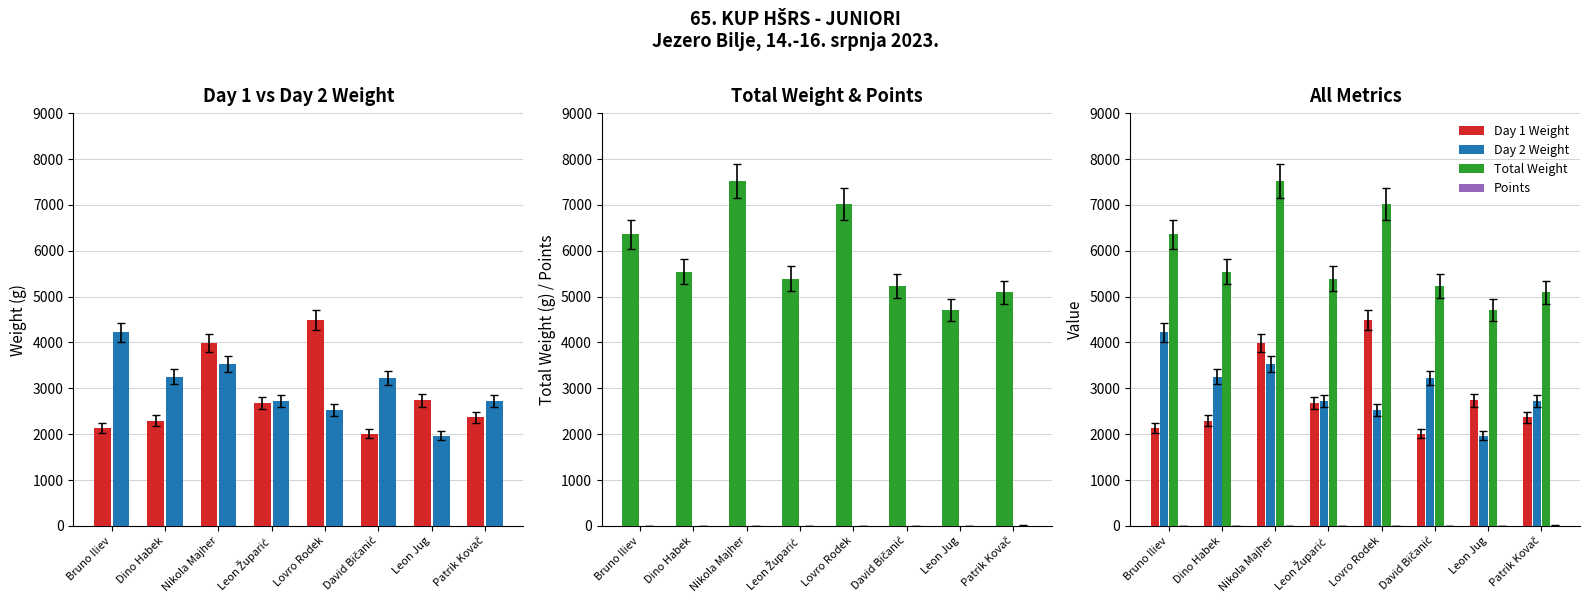

Which category has the highest value across all series?

Nikola Majher